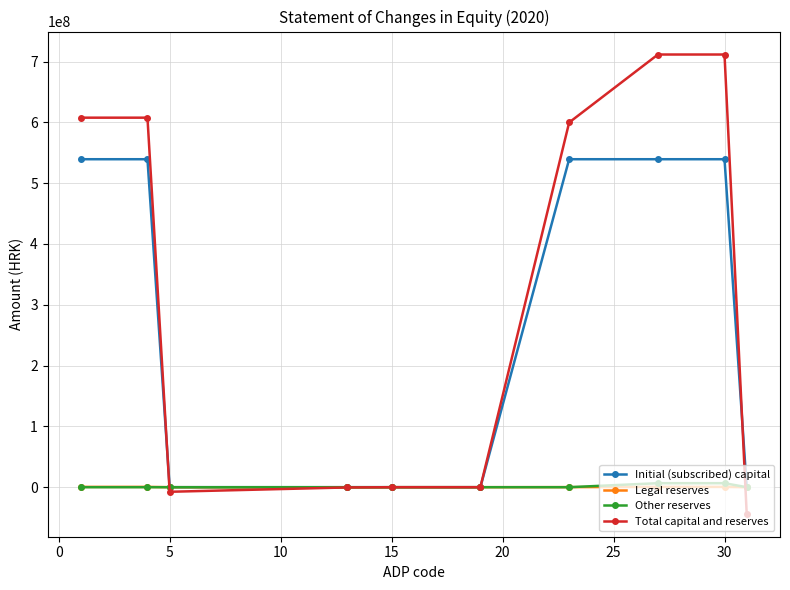

How many data points does each series have?

10